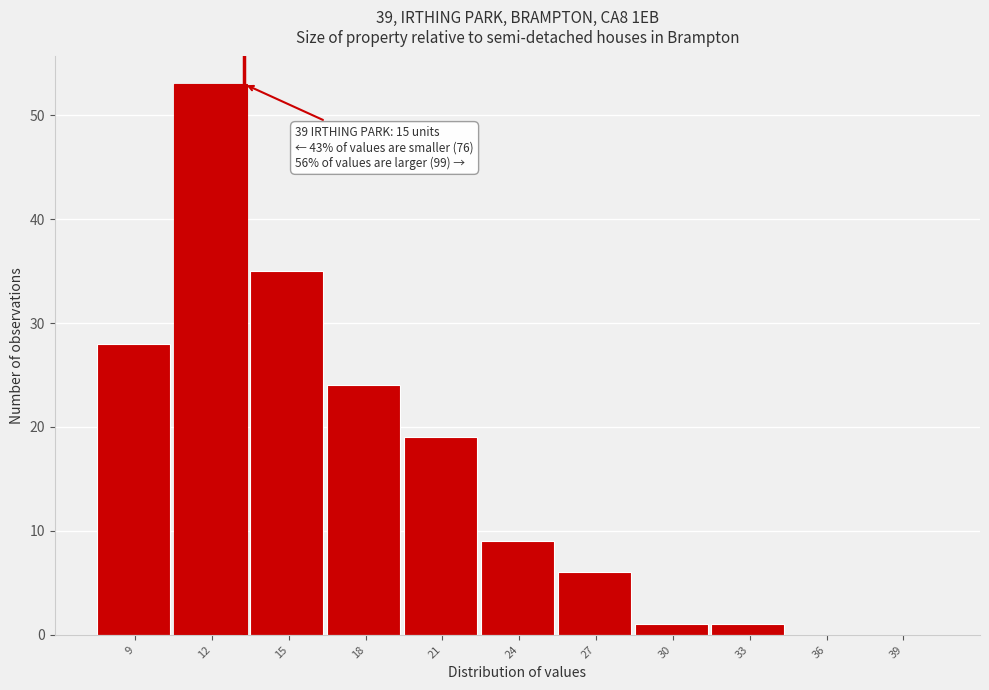

Reading left to right, transcribe all the data shown in this chart.

9=28	12=53	15=35	18=24	21=19	24=9	27=6	30=1	33=1	36=0	39=0